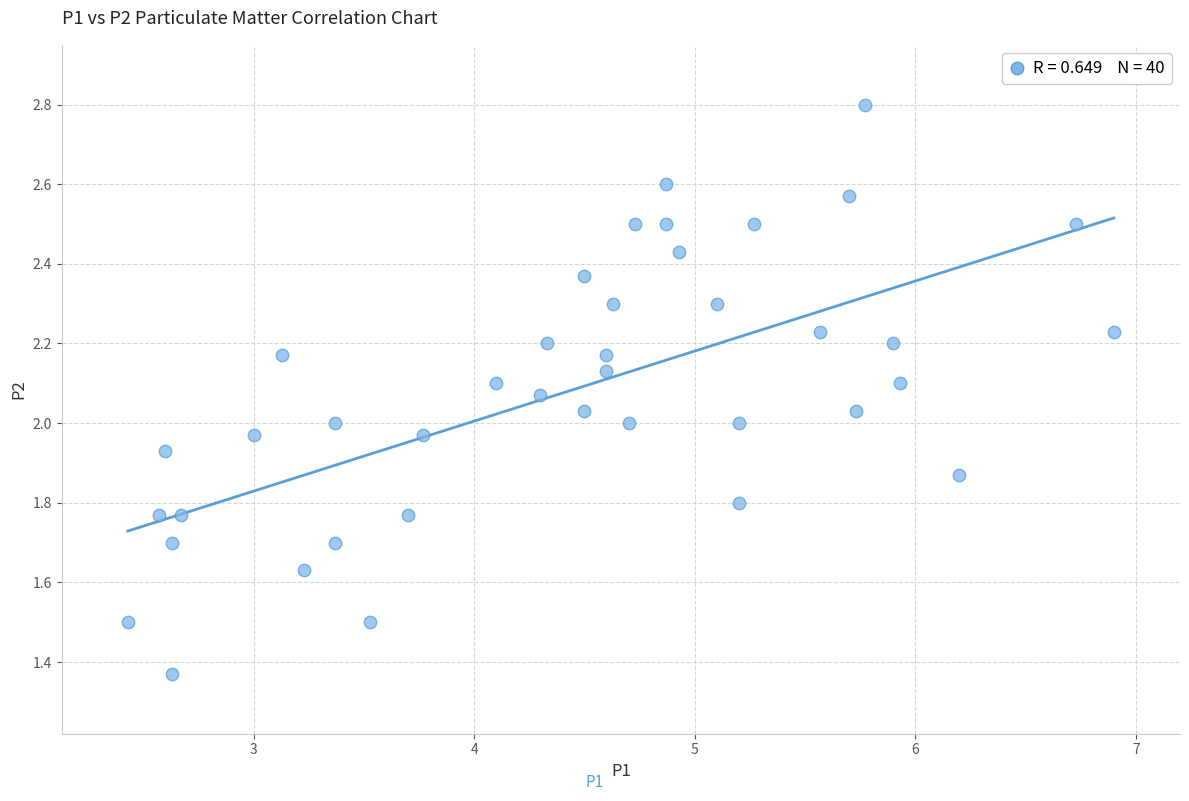

What is the range of X values (max minus min)?

4.5